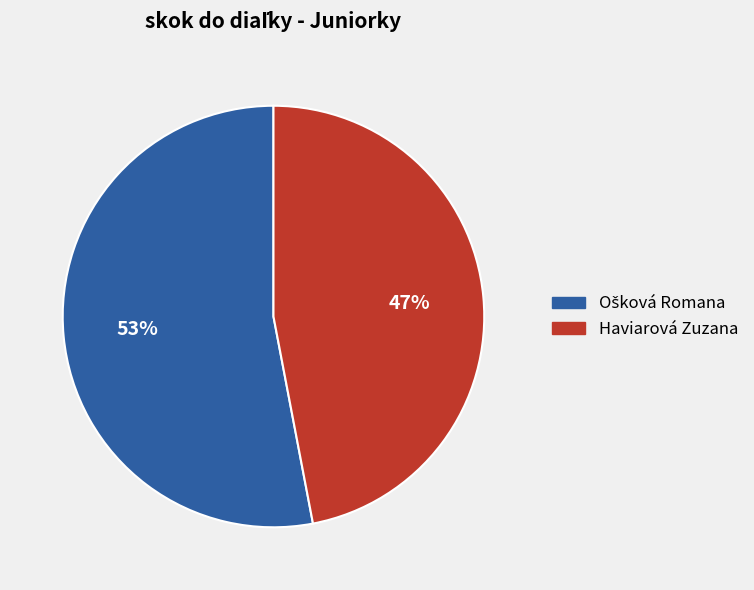

The Haviarová Zuzana slice represents 61% of the pie. True or false?

False